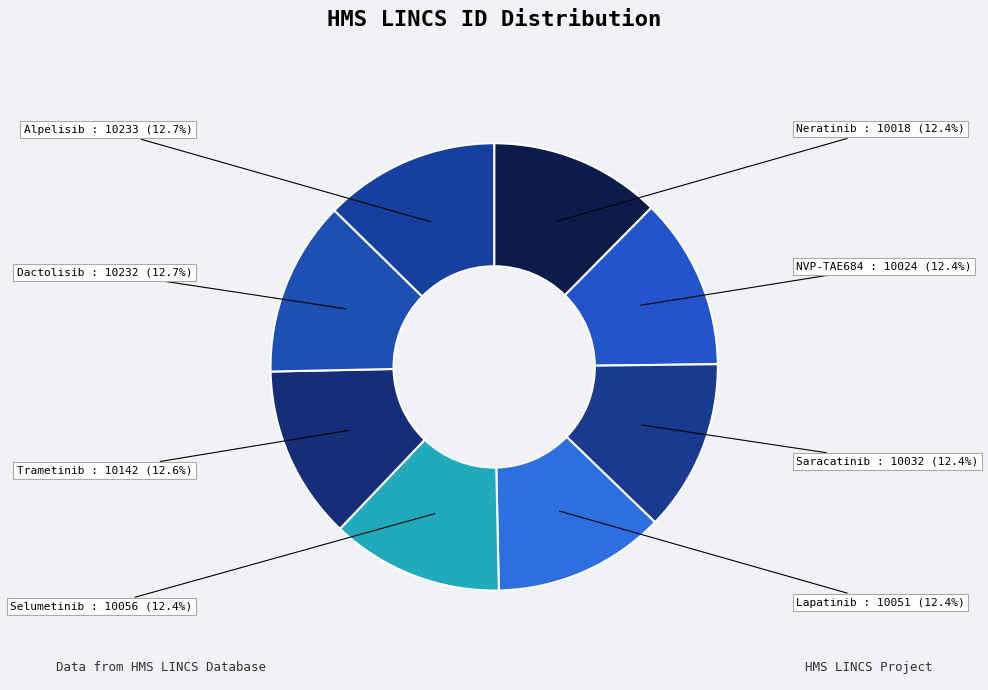

Is the sum of Dactolisib and Neratinib greater than half?

No